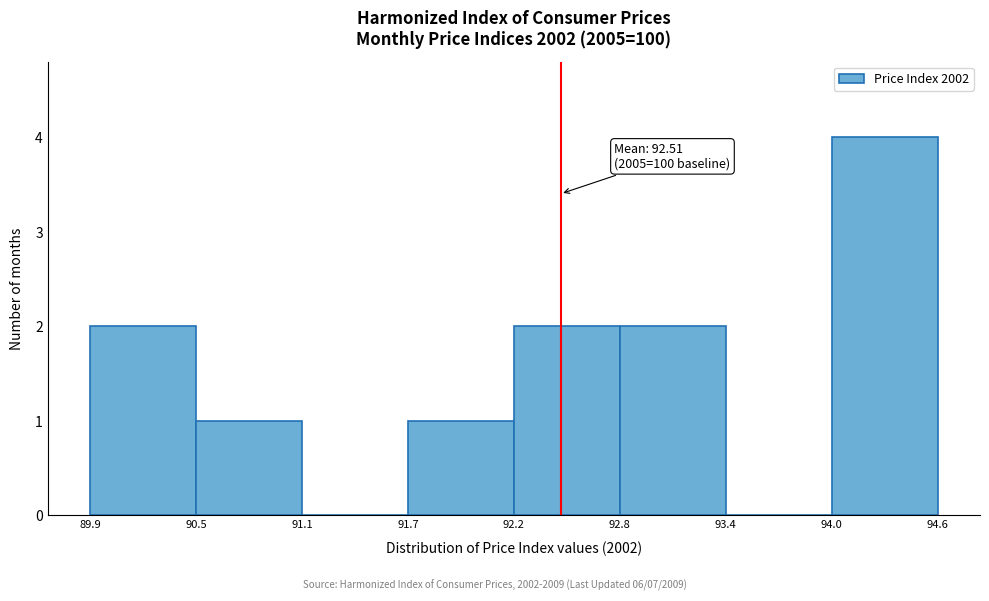

Which range on the x-axis has the tallest bar?

94.0 to 94.6